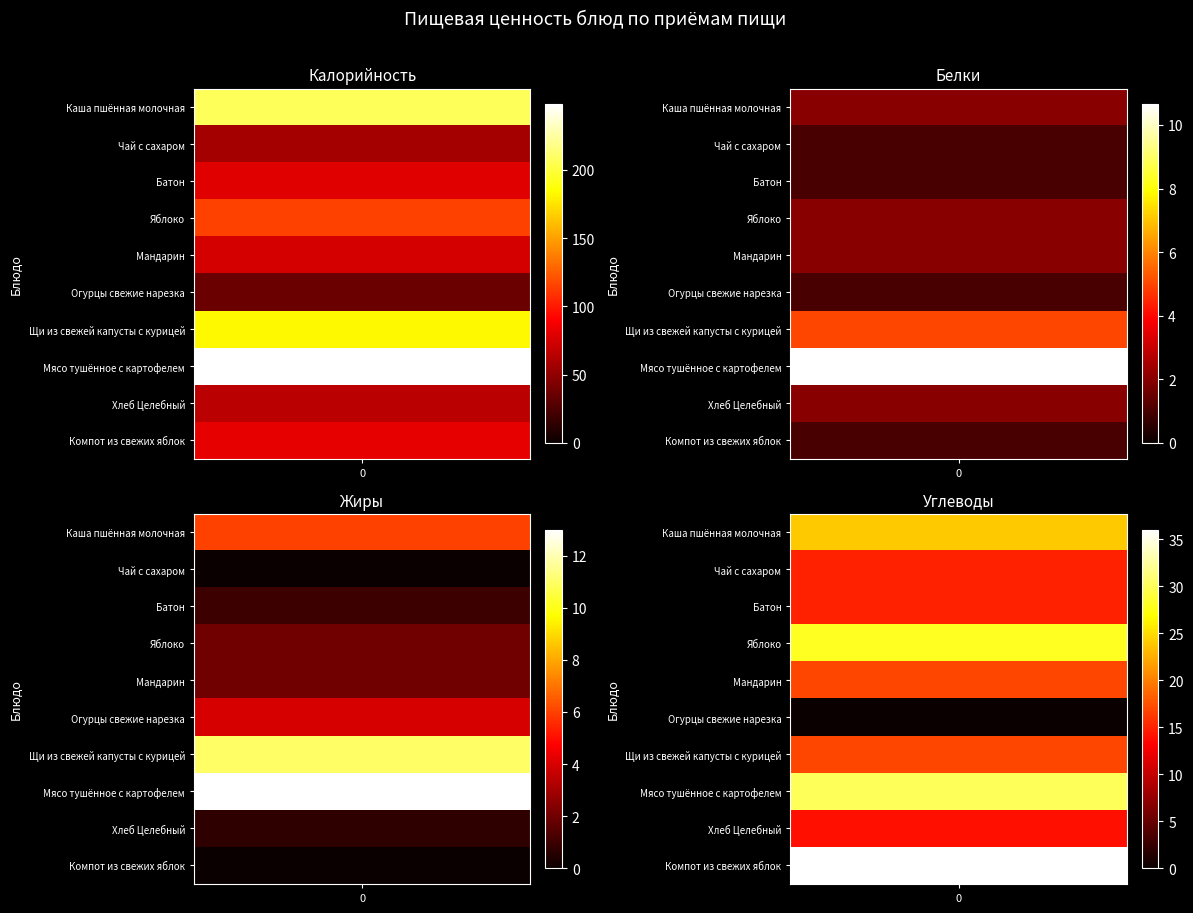

Reading left to right, list all the values displayed in this chart.

Калорийность: Калорийность=207.0	Белки=58.0	Жиры=80.0	Углеводы=115.0	4=75.0	5=36.0	6=183.0	7=248.0	8=65.0	9=82.0
Белки: Калорийность=2.0	Белки=1.0	Жиры=1.0	Углеводы=2.0	4=2.0	5=1.0	6=5.0	7=10.7	8=2.0	9=1.0
Жиры: Калорийность=6.0	Белки=0.0	Жиры=1.0	Углеводы=2.0	4=2.0	5=4.0	6=11.0	7=13.0	8=0.8	9=0.0
Углеводы: Калорийность=24.0	Белки=15.0	Жиры=15.0	Углеводы=28.0	4=17.0	5=0.0	6=17.0	7=30.0	8=14.0	9=36.0